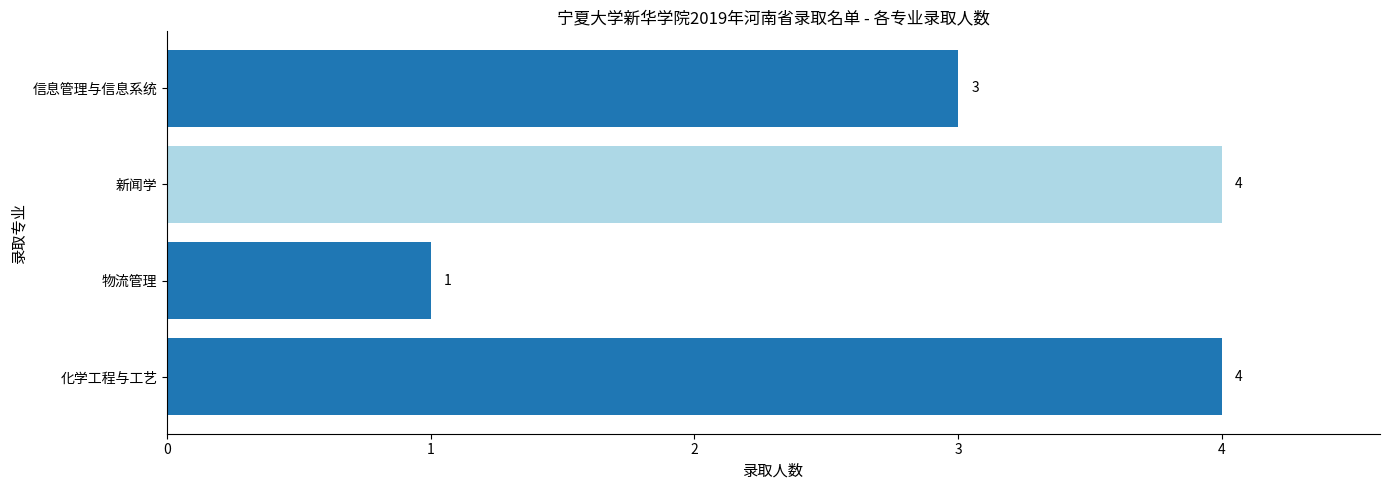

Which label corresponds to the smallest value in the chart?

物流管理